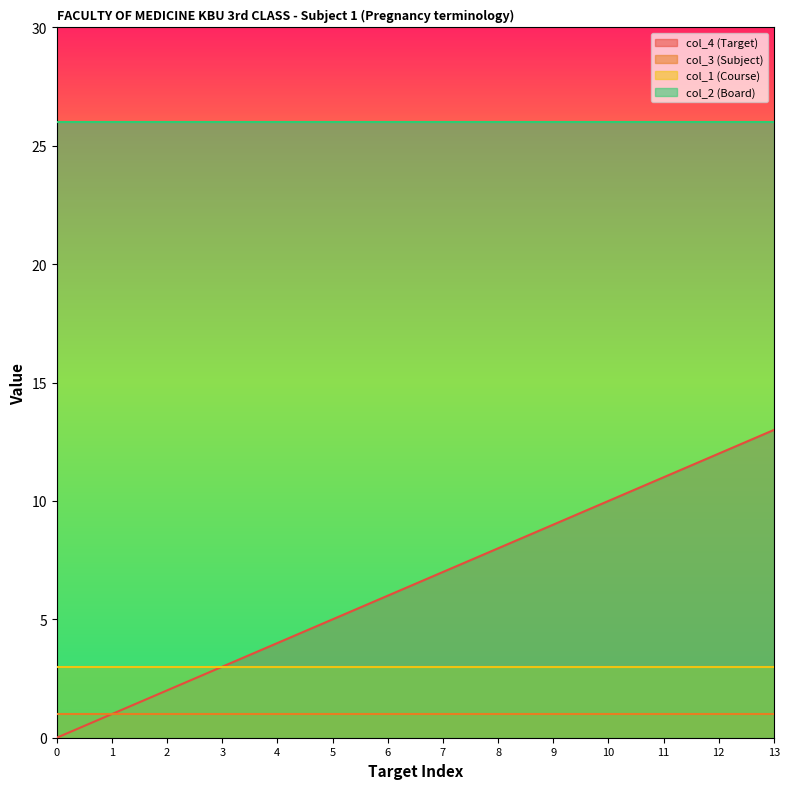

What is the total value across all series at 10?

40